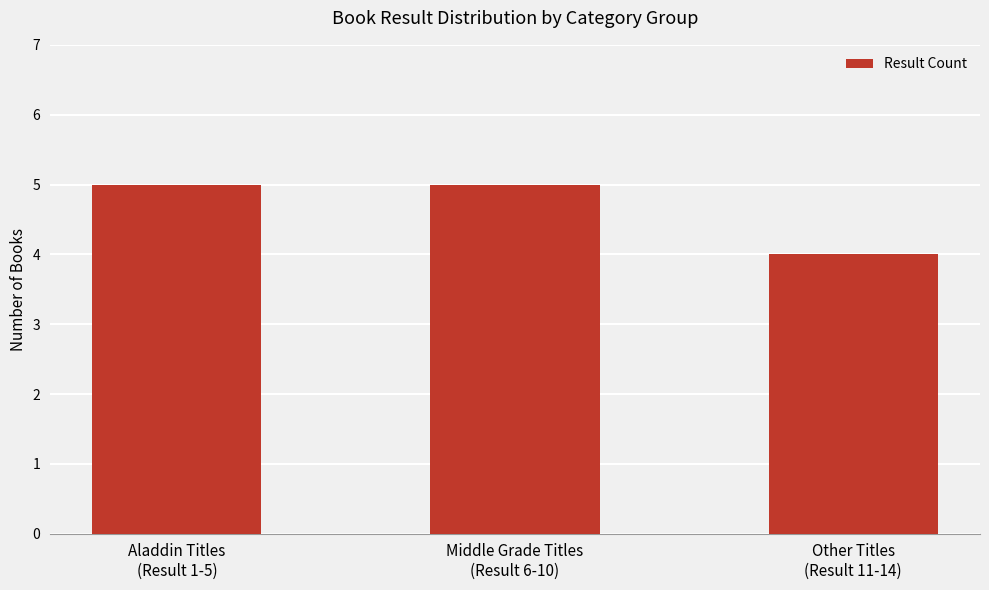

What is the sum of all values?

14